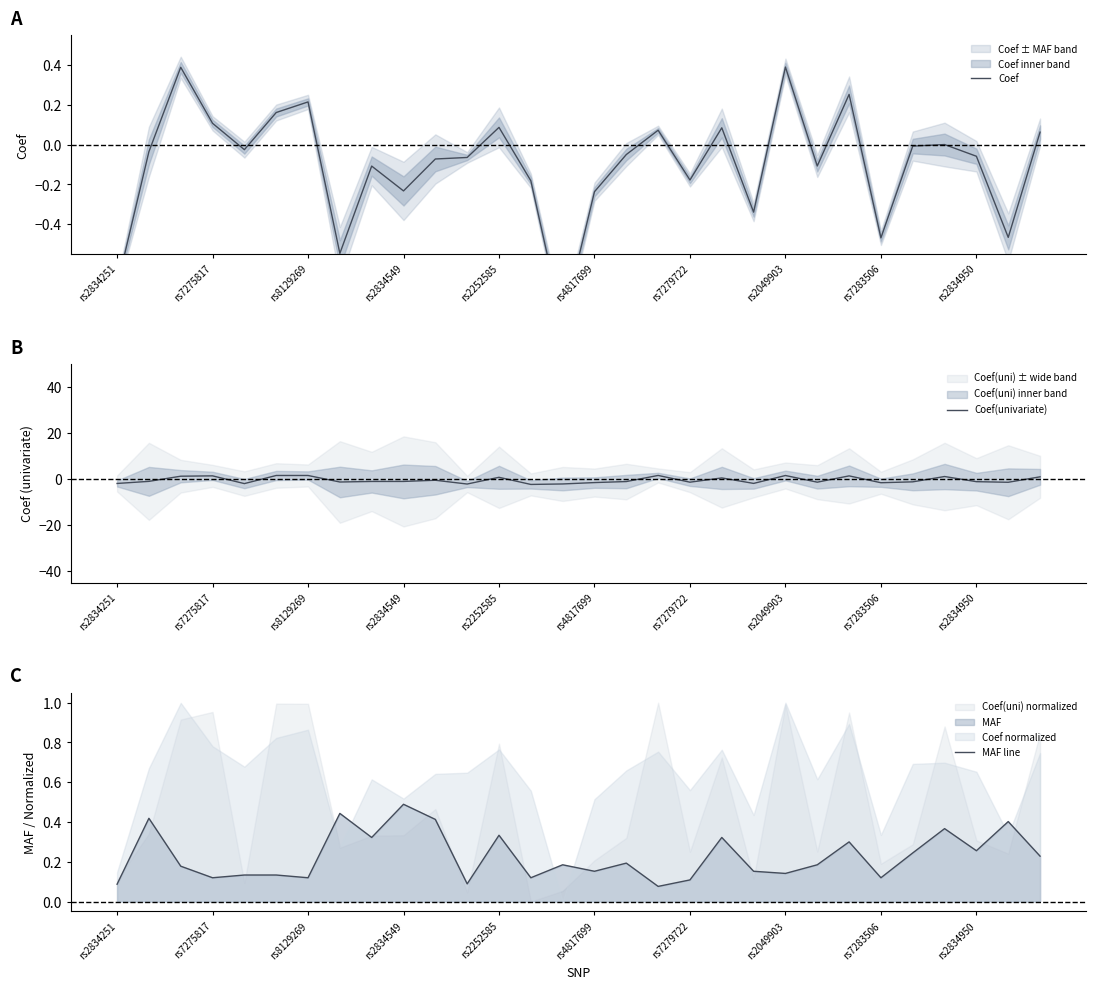

True or false: MAF line has a value of 0.7 at rs2834549.

False